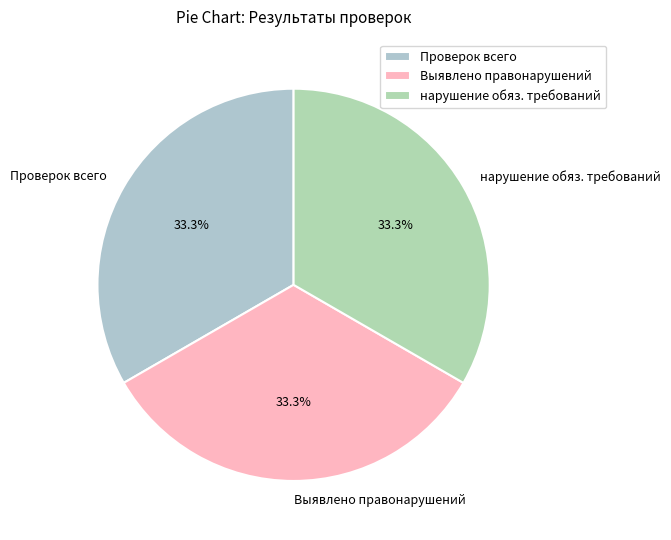

Does Проверок всего account for over 50% of the chart?

No